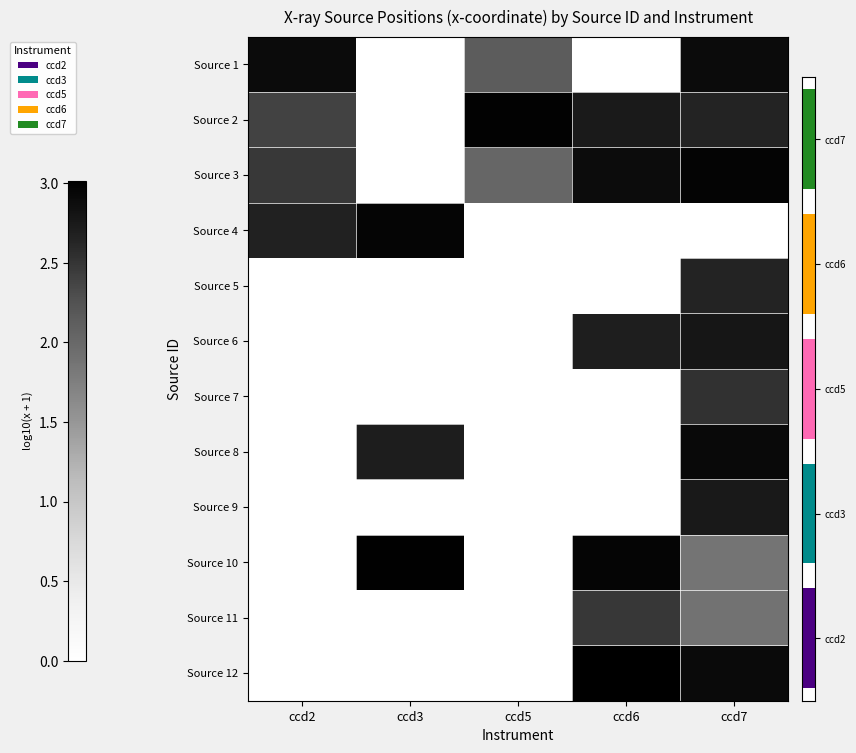

Reading left to right, what are all the values shown in this chart?

Source 1: ccd2=2.9	ccd3=0.0	ccd5=2.1	ccd6=0.0	ccd7=2.9
Source 2: ccd2=2.4	ccd3=0.0	ccd5=3.0	ccd6=2.7	ccd7=2.6
Source 3: ccd2=2.5	ccd3=0.0	ccd5=2.0	ccd6=2.9	ccd7=3.0
Source 4: ccd2=2.7	ccd3=3.0	ccd5=0.0	ccd6=0.0	ccd7=0.0
Source 5: ccd2=0.0	ccd3=0.0	ccd5=0.0	ccd6=0.0	ccd7=2.6
Source 6: ccd2=0.0	ccd3=0.0	ccd5=0.0	ccd6=2.7	ccd7=2.8
Source 7: ccd2=0.0	ccd3=0.0	ccd5=0.0	ccd6=0.0	ccd7=2.5
Source 8: ccd2=0.0	ccd3=2.7	ccd5=0.0	ccd6=0.0	ccd7=2.9
Source 9: ccd2=0.0	ccd3=0.0	ccd5=0.0	ccd6=0.0	ccd7=2.8
Source 10: ccd2=0.0	ccd3=3.0	ccd5=0.0	ccd6=3.0	ccd7=1.9
Source 11: ccd2=0.0	ccd3=0.0	ccd5=0.0	ccd6=2.5	ccd7=1.9
Source 12: ccd2=0.0	ccd3=0.0	ccd5=0.0	ccd6=3.0	ccd7=2.9